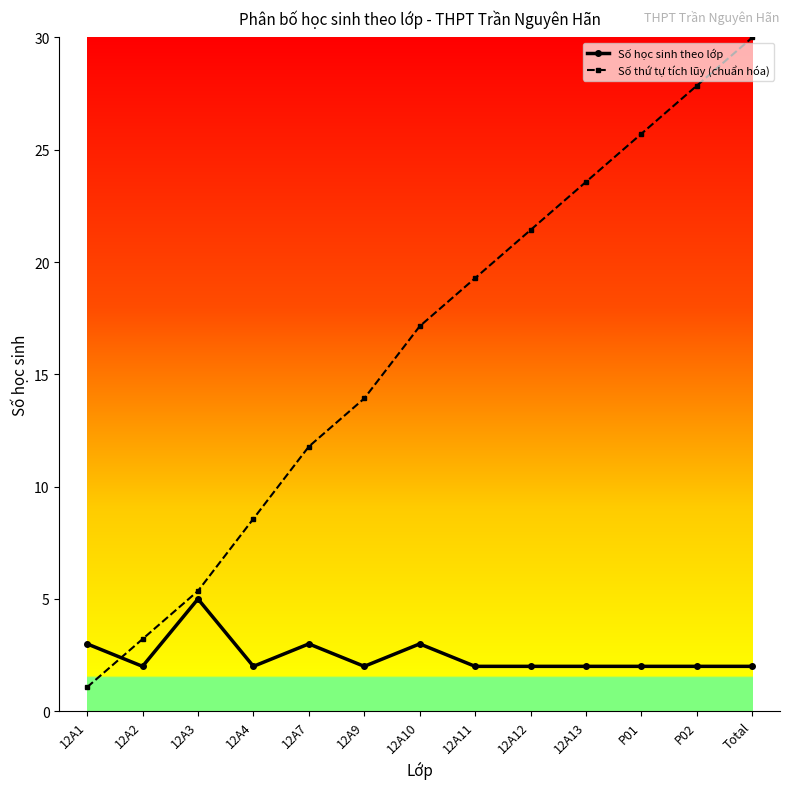

What is the maximum value shown in the chart?

30.0